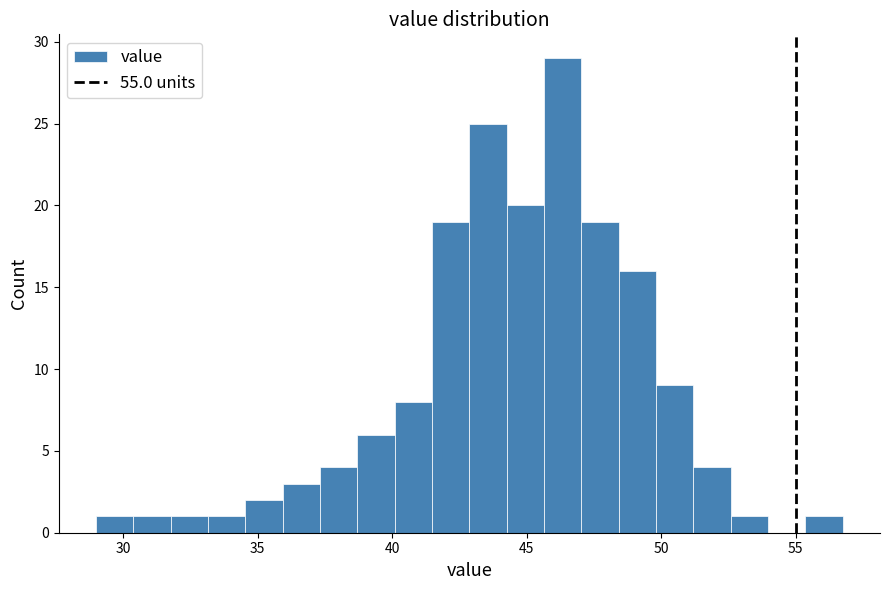

Around what value on the x-axis is the tallest bar? Give the approximate position of its centre, as read against the axis.

46.5